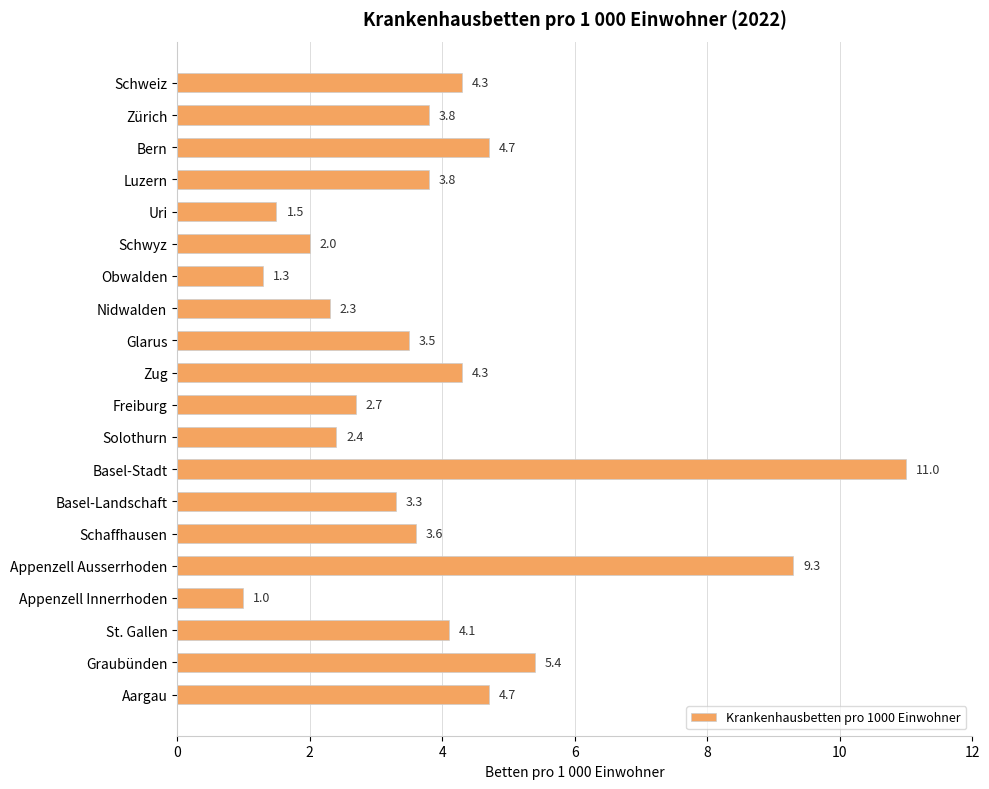

Reading top to bottom, transcribe all the data shown in this chart.

Schweiz=4.3	Zürich=3.8	Bern=4.7	Luzern=3.8	Uri=1.5	Schwyz=2.0	Obwalden=1.3	Nidwalden=2.3	Glarus=3.5	Zug=4.3	Freiburg=2.7	Solothurn=2.4	Basel-Stadt=11.0	Basel-Landschaft=3.3	Schaffhausen=3.6	Appenzell Ausserrhoden=9.3	Appenzell Innerrhoden=1.0	St. Gallen=4.1	Graubünden=5.4	Aargau=4.7